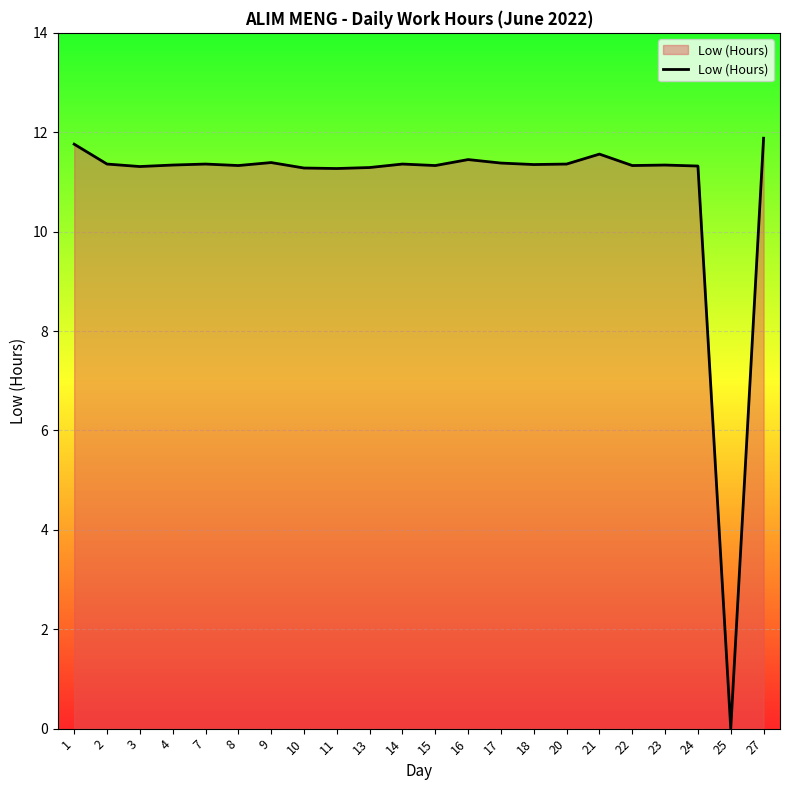

Which category has the lowest value across all series?

25